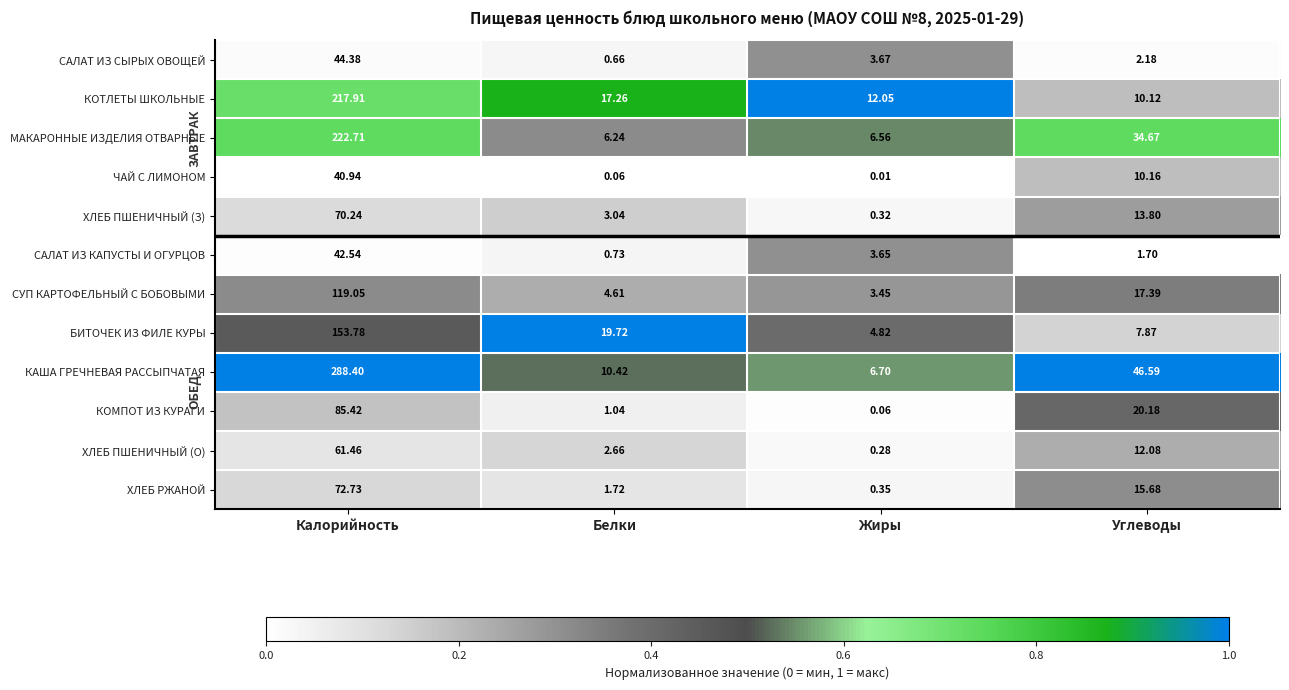

What is the difference between the highest and lowest values at Углеводы?

44.9